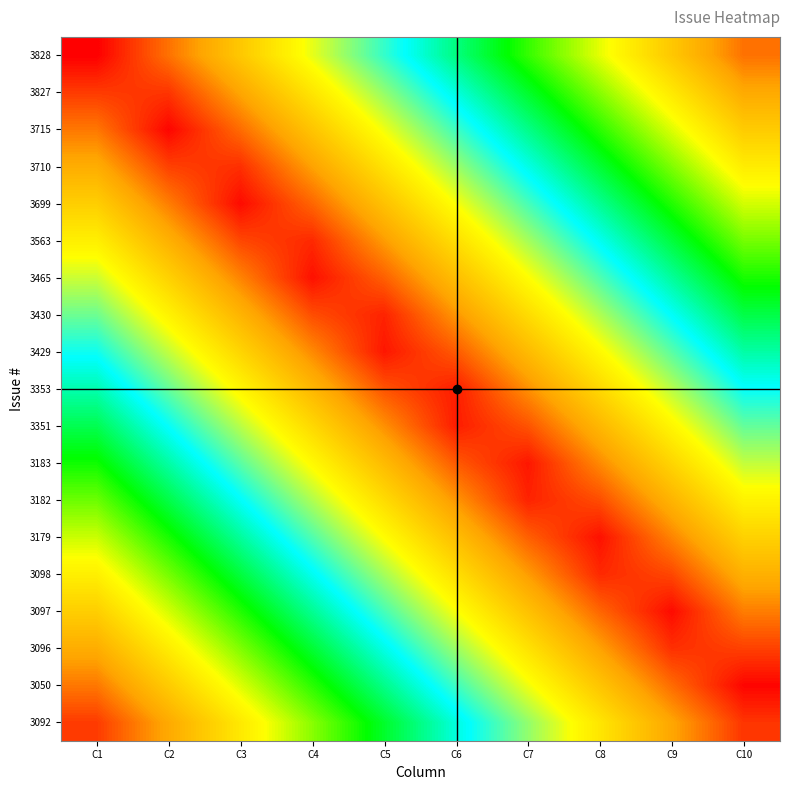

Reading left to right, what are all the values shown in this chart?

3828: C1=100.0	C2=90.0	C3=80.0	C4=70.0	C5=60.0	C6=50.0	C7=40.0	C8=30.0	C9=20.0	C10=10.0
3827: C1=94.7	C2=95.3	C3=85.3	C4=75.3	C5=65.3	C6=55.3	C7=45.3	C8=35.3	C9=25.3	C10=15.3
3715: C1=89.5	C2=99.5	C3=90.5	C4=80.5	C5=70.5	C6=60.5	C7=50.5	C8=40.5	C9=30.5	C10=20.5
3710: C1=84.2	C2=94.2	C3=95.8	C4=85.8	C5=75.8	C6=65.8	C7=55.8	C8=45.8	C9=35.8	C10=25.8
3699: C1=78.9	C2=88.9	C3=98.9	C4=91.1	C5=81.1	C6=71.1	C7=61.1	C8=51.1	C9=41.1	C10=31.1
3563: C1=73.7	C2=83.7	C3=93.7	C4=96.3	C5=86.3	C6=76.3	C7=66.3	C8=56.3	C9=46.3	C10=36.3
3465: C1=68.4	C2=78.4	C3=88.4	C4=98.4	C5=91.6	C6=81.6	C7=71.6	C8=61.6	C9=51.6	C10=41.6
3430: C1=63.2	C2=73.2	C3=83.2	C4=93.2	C5=96.8	C6=86.8	C7=76.8	C8=66.8	C9=56.8	C10=46.8
3429: C1=57.9	C2=67.9	C3=77.9	C4=87.9	C5=97.9	C6=92.1	C7=82.1	C8=72.1	C9=62.1	C10=52.1
3353: C1=52.6	C2=62.6	C3=72.6	C4=82.6	C5=92.6	C6=97.4	C7=87.4	C8=77.4	C9=67.4	C10=57.4
3351: C1=47.4	C2=57.4	C3=67.4	C4=77.4	C5=87.4	C6=97.4	C7=92.6	C8=82.6	C9=72.6	C10=62.6
3183: C1=42.1	C2=52.1	C3=62.1	C4=72.1	C5=82.1	C6=92.1	C7=97.9	C8=87.9	C9=77.9	C10=67.9
3182: C1=36.8	C2=46.8	C3=56.8	C4=66.8	C5=76.8	C6=86.8	C7=96.8	C8=93.2	C9=83.2	C10=73.2
3179: C1=31.6	C2=41.6	C3=51.6	C4=61.6	C5=71.6	C6=81.6	C7=91.6	C8=98.4	C9=88.4	C10=78.4
3098: C1=26.3	C2=36.3	C3=46.3	C4=56.3	C5=66.3	C6=76.3	C7=86.3	C8=96.3	C9=93.7	C10=83.7
3097: C1=21.1	C2=31.1	C3=41.1	C4=51.1	C5=61.1	C6=71.1	C7=81.1	C8=91.1	C9=98.9	C10=88.9
3096: C1=15.8	C2=25.8	C3=35.8	C4=45.8	C5=55.8	C6=65.8	C7=75.8	C8=85.8	C9=95.8	C10=94.2
3050: C1=10.5	C2=20.5	C3=30.5	C4=40.5	C5=50.5	C6=60.5	C7=70.5	C8=80.5	C9=90.5	C10=99.5
3092: C1=5.3	C2=15.3	C3=25.3	C4=35.3	C5=45.3	C6=55.3	C7=65.3	C8=75.3	C9=85.3	C10=95.3